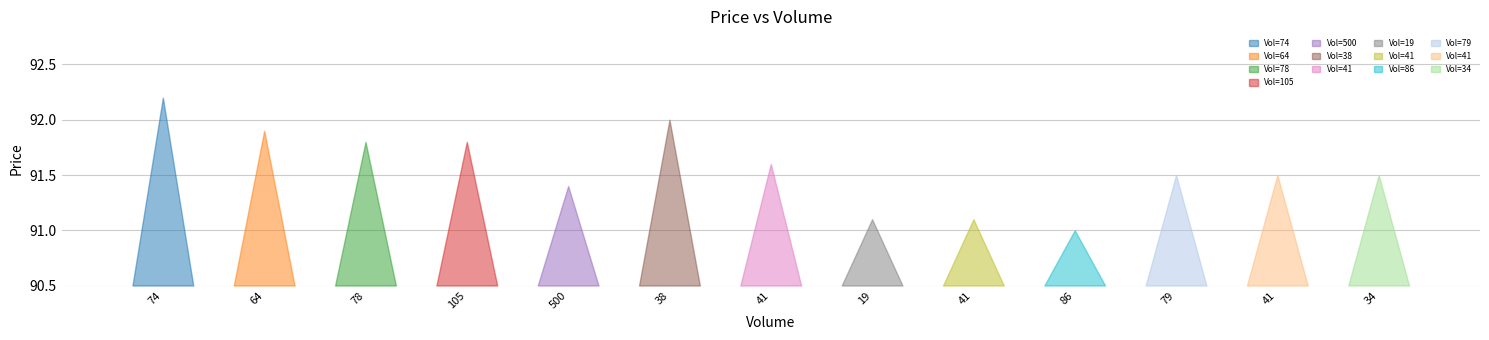

Reading left to right, what are all the values shown in this chart?

74=92.2	64=91.9	78=91.8	105=91.8	500=91.4	38=92.0	41=91.6	19=91.1	41=91.1	86=91.0	79=91.5	41=91.5	34=91.5